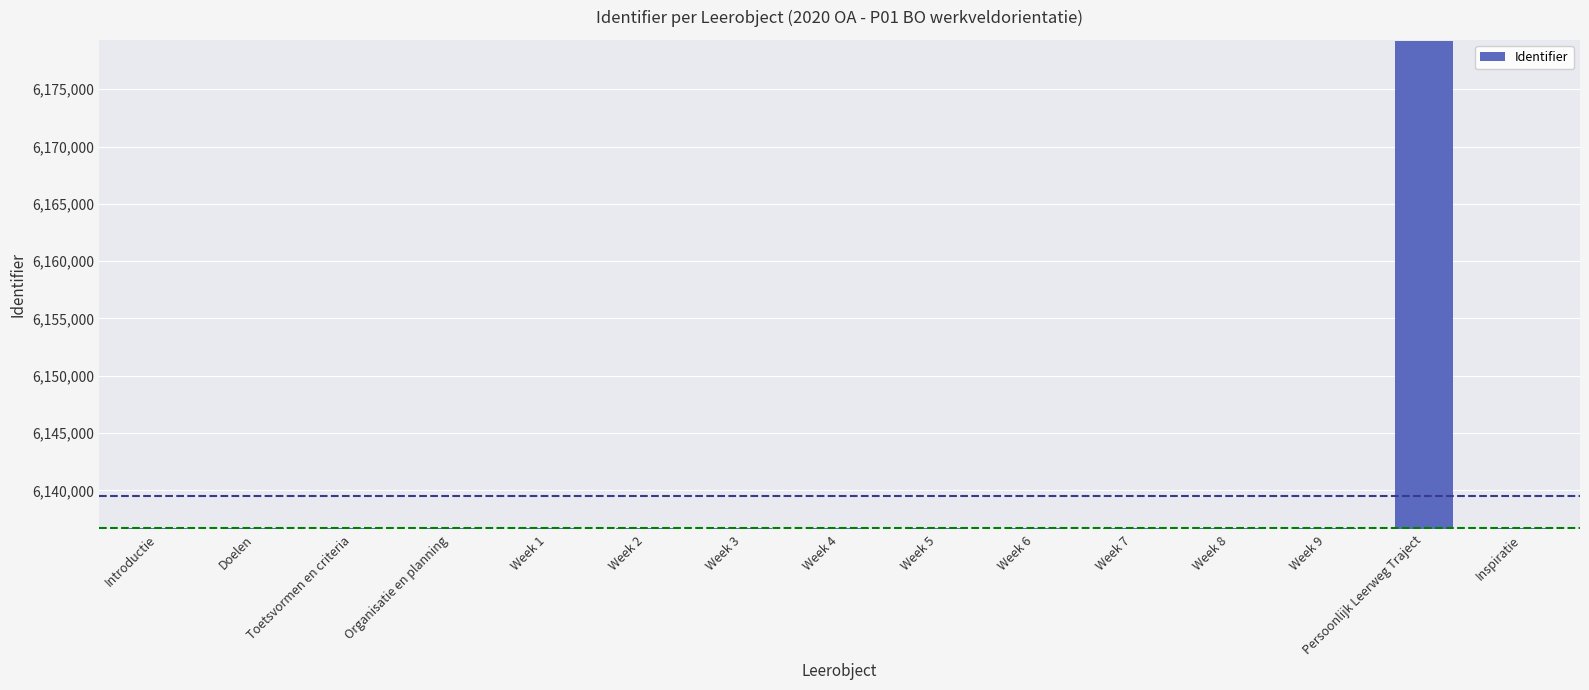

What is the difference between the values at Week 6 and Organisatie en planning?

11